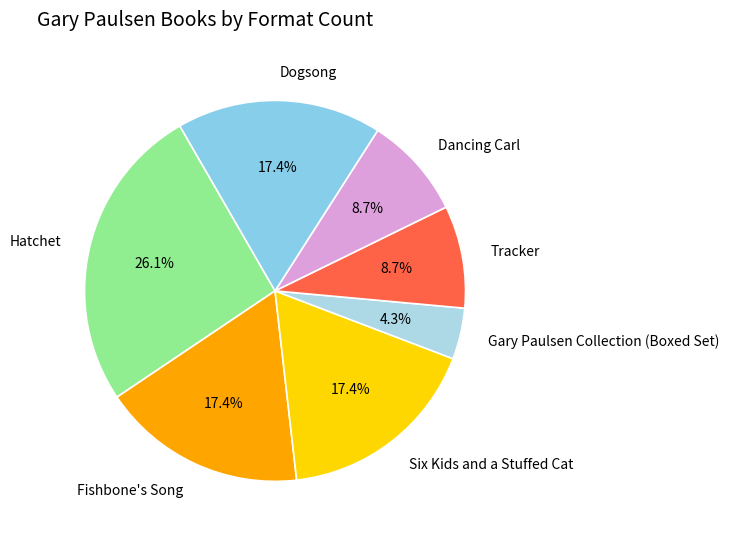

To the nearest percent, what is the difference between the largest and smallest slice percentages?

22%